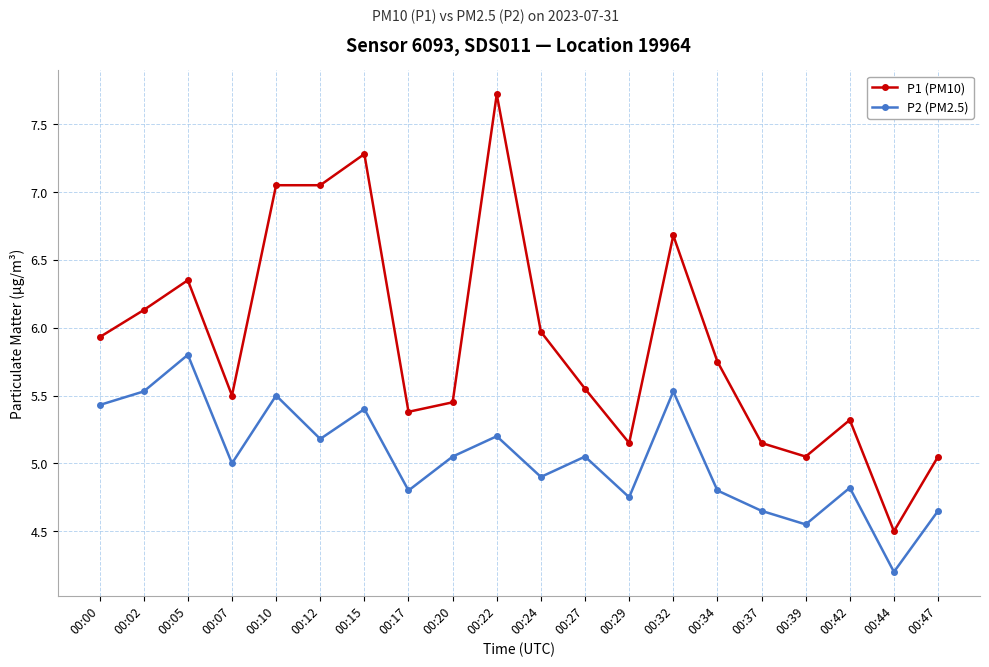

What is the value of the P2 (PM2.5) point at the 1st from the left?

5.4